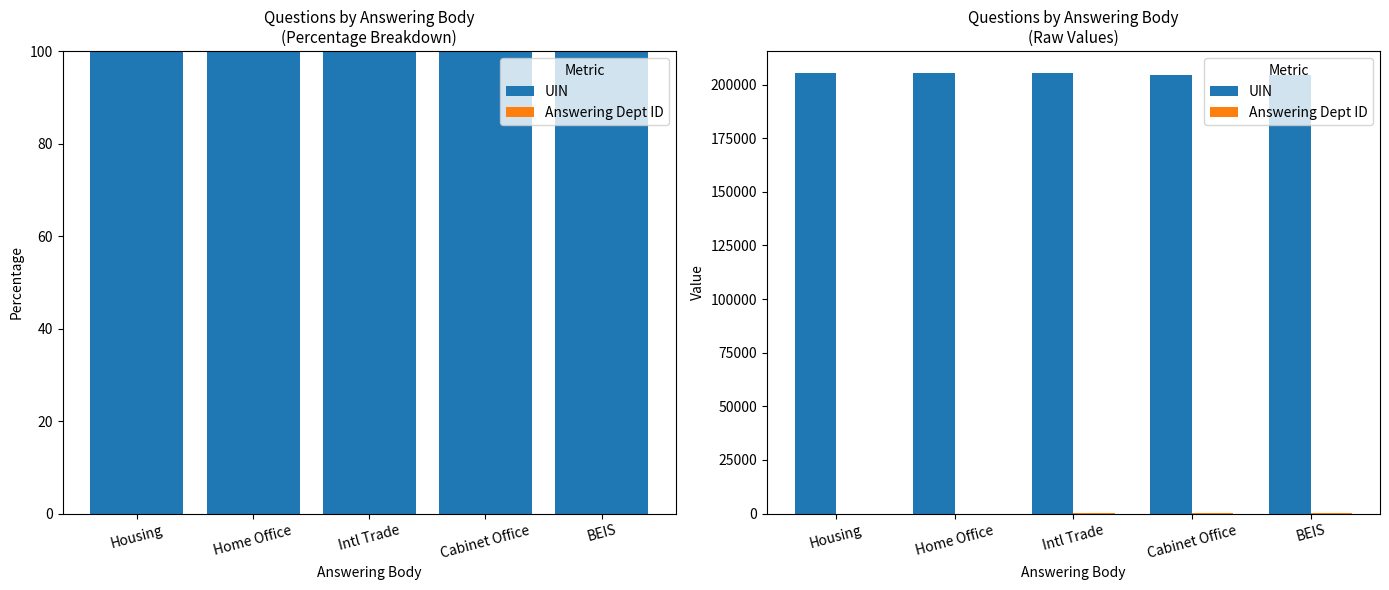

Which series changed the most between Housing and BEIS?

UIN